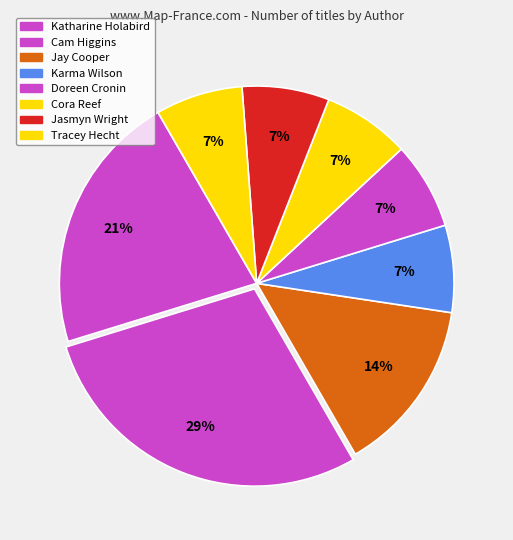

Count the number of slices in the pie.

8